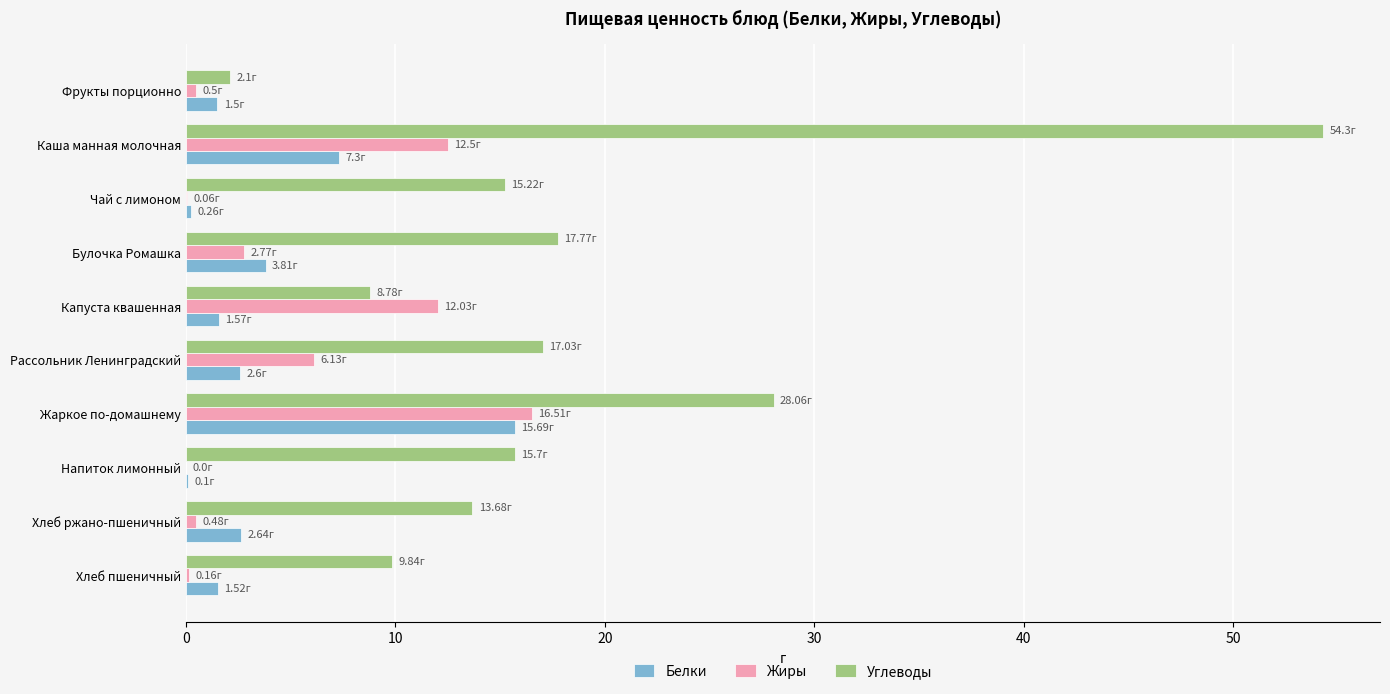

Between Жаркое по-домашнему and Напиток лимонный, which series saw the biggest shift?

Жиры